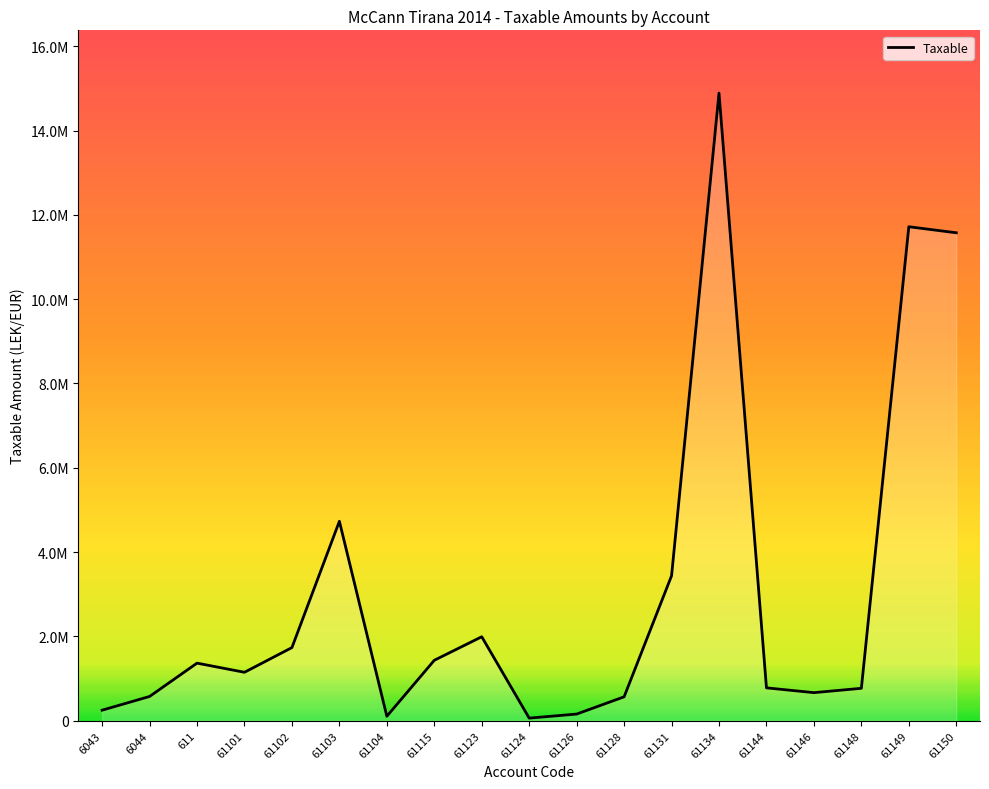

Is this an area chart (filled region under the line)?

Yes